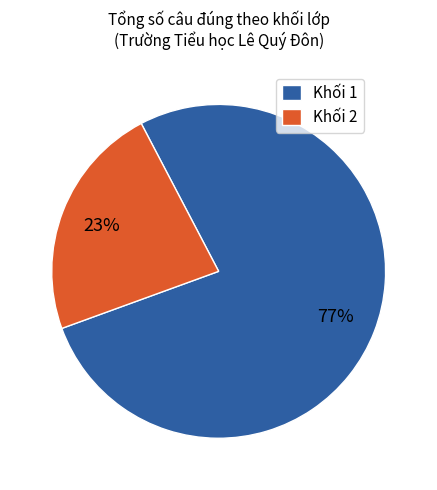

Do Khối 1 and Khối 2 together represent more than half of the pie?

Yes